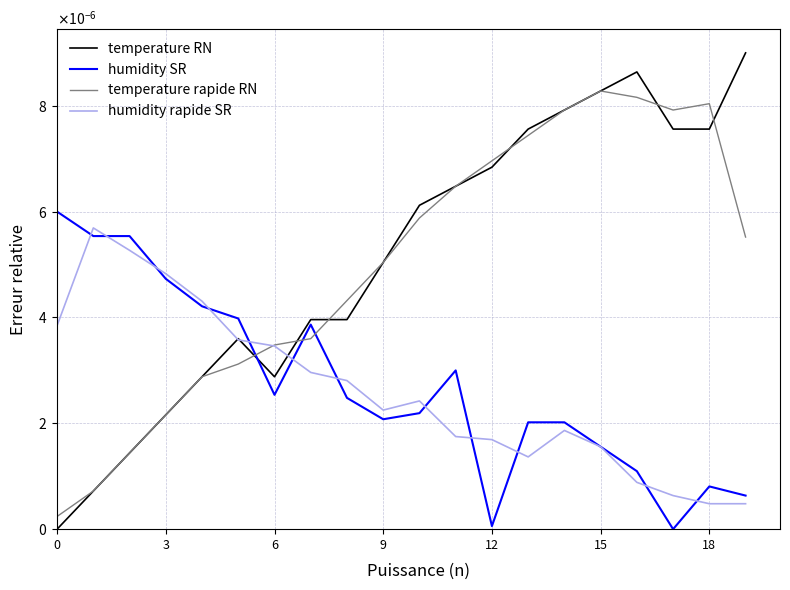

Does the chart have visible grid lines?

Yes